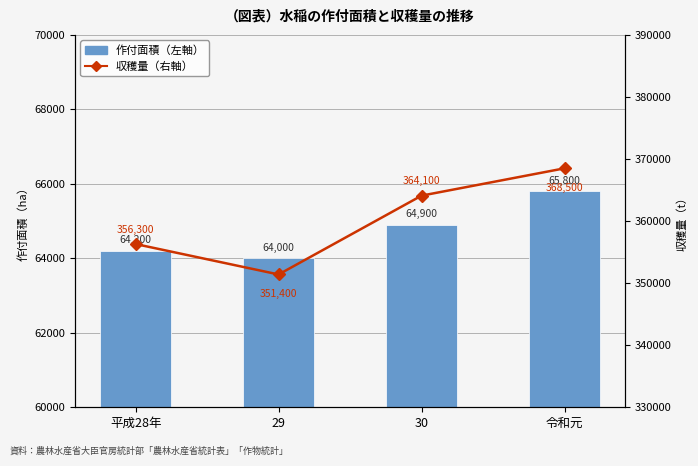

Rank the series at 令和元 from highest to lowest value.

収穫量（右軸）, 作付面積（左軸）